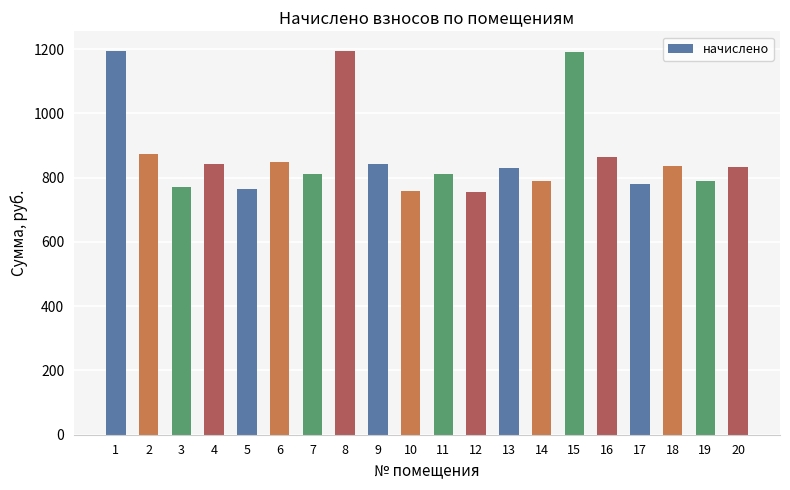

The value at 7 is 812.5. True or false?

True